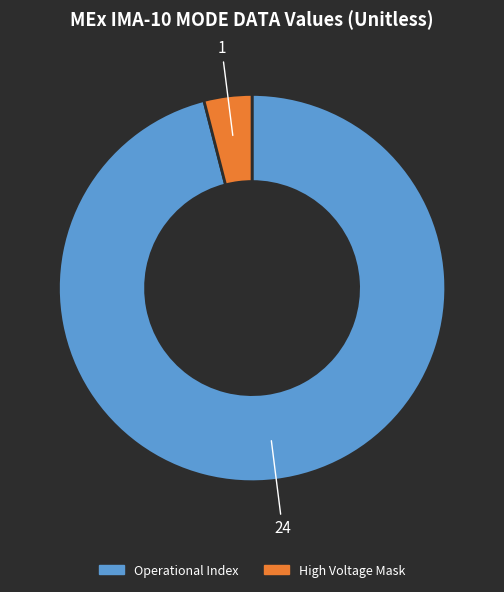

Is there a majority slice in this chart?

Yes